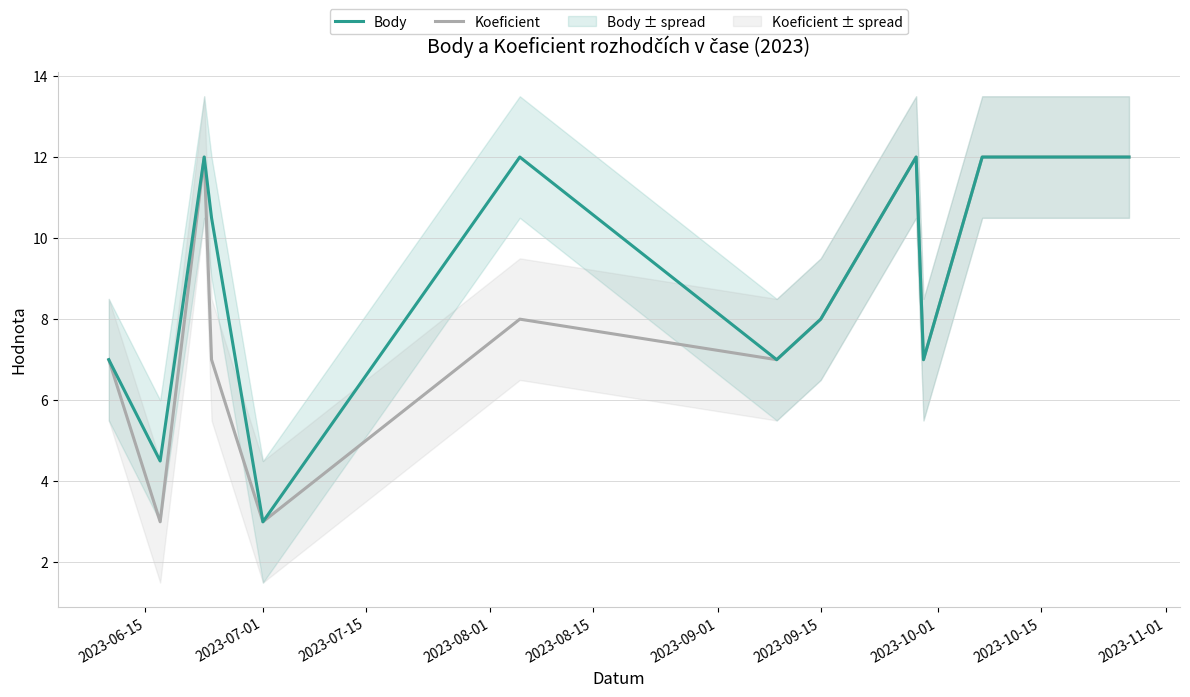

True or false: Body has more than 1 points higher than both neighbors.

True